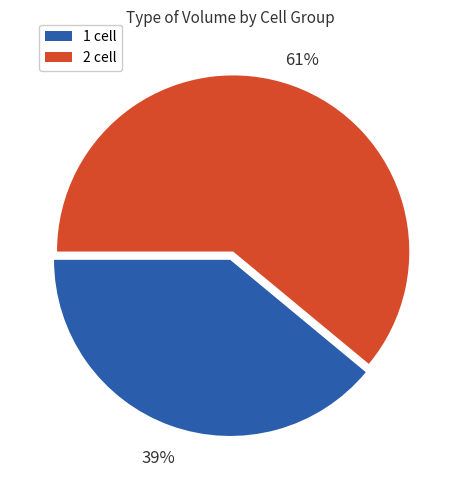

To the nearest percent, what is the average slice percentage?

50%